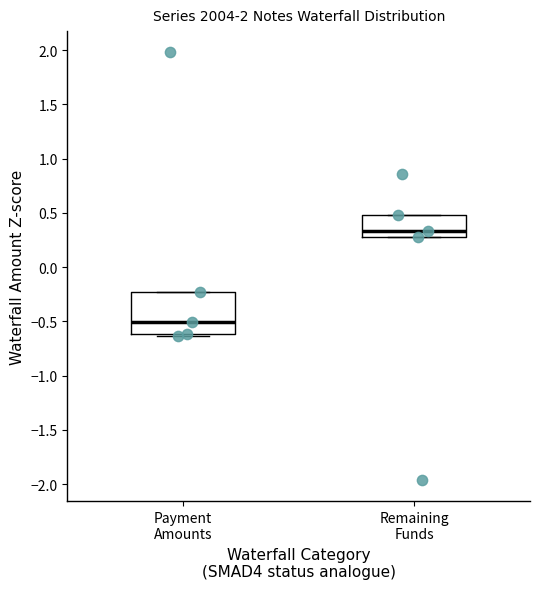

Where does the median line of the box for Remaining Funds sit on the y-axis? The values are not printed on the chart, so give them approximately, as read against the axis.

0.35